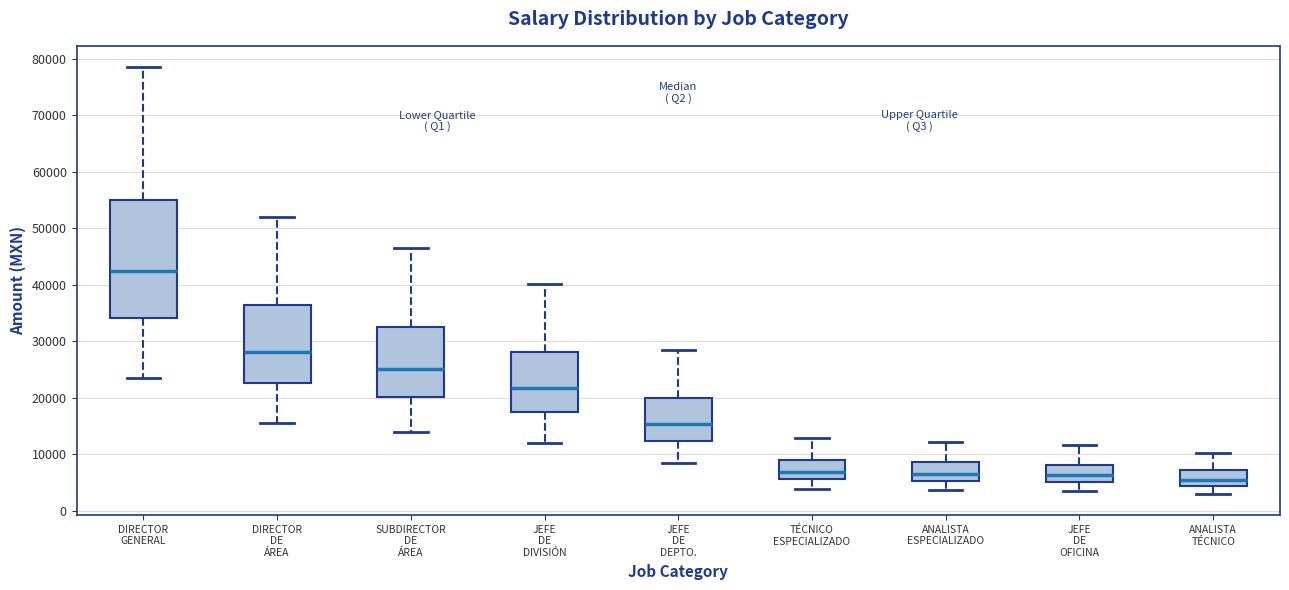

Reading left to right, transcribe this box plot: for each box, give where its median line is, the range the box spans, and where its two whiskers end, as read against the y-axis. The values are not printed on the chart, so give them approximately, as read against the axis.

DIRECTOR GENERAL: median 42000, box 34000 to 55000, whiskers 24000 to 79000
DIRECTOR DE ÁREA: median 28000, box 23000 to 36000, whiskers 16000 to 52000
SUBDIRECTOR DE ÁREA: median 25000, box 20000 to 33000, whiskers 14000 to 47000
JEFE DE DIVISIÓN: median 22000, box 18000 to 28000, whiskers 12000 to 40000
JEFE DE DEPTO.: median 15000, box 12000 to 20000, whiskers 9000 to 29000
TÉCNICO ESPECIALIZADO: median 7000, box 6000 to 9000, whiskers 4000 to 13000
ANALISTA ESPECIALIZADO: median 7000, box 5000 to 9000, whiskers 4000 to 12000
JEFE DE OFICINA: median 6000, box 5000 to 8000, whiskers 4000 to 12000
ANALISTA TÉCNICO: median 6000, box 4000 to 7000, whiskers 3000 to 10000